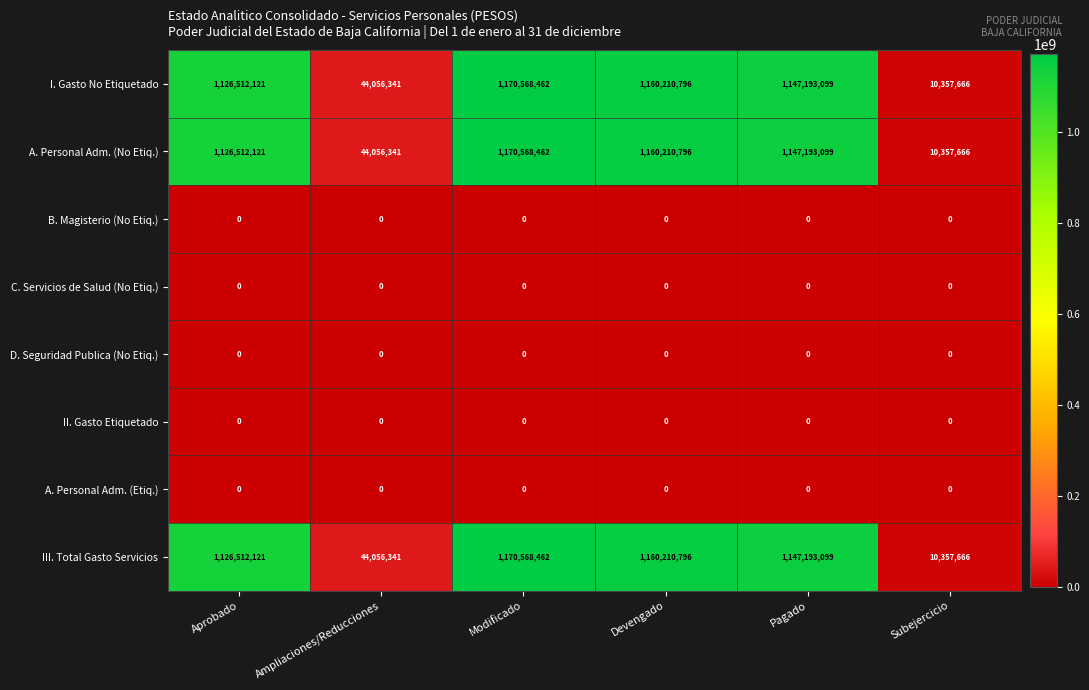

What is the spread (max minus min) of values at Ampliaciones/Reducciones?

44056341